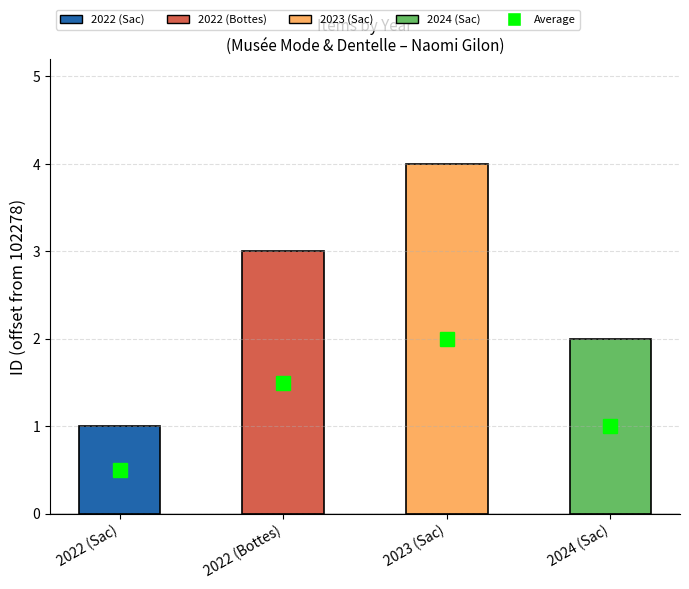

The chart shows a value of 5 at 2022 (Bottes). True or false?

False